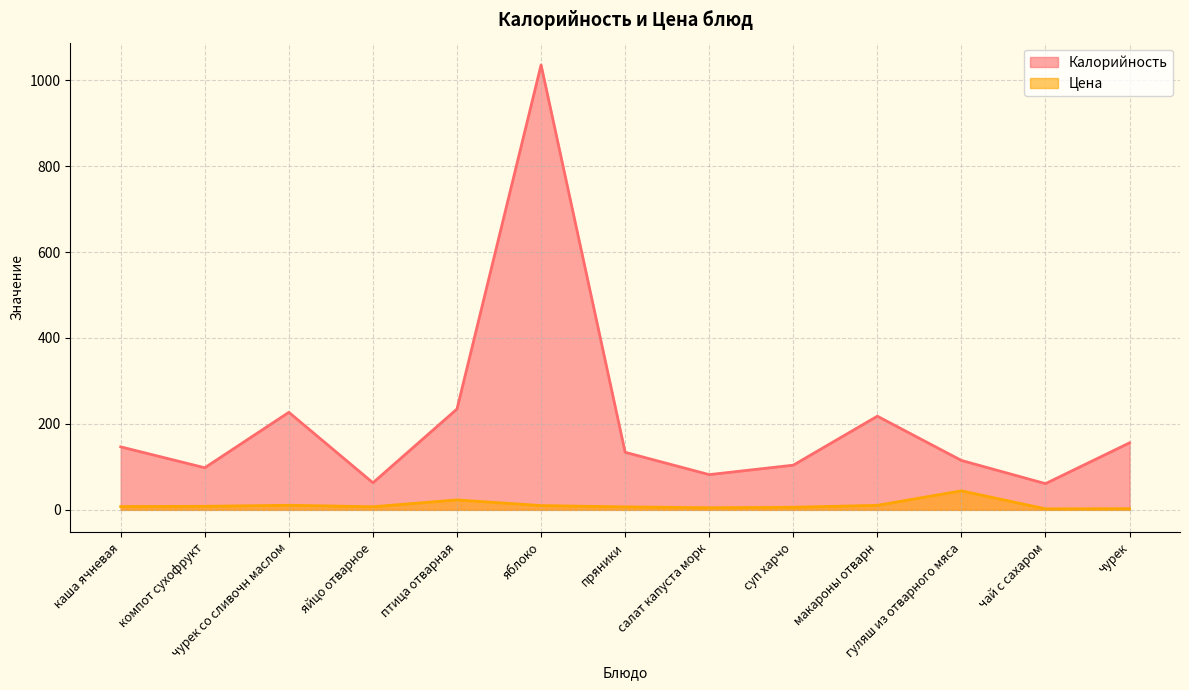

At which label does Цена reach its minimum?

чай с сахаром